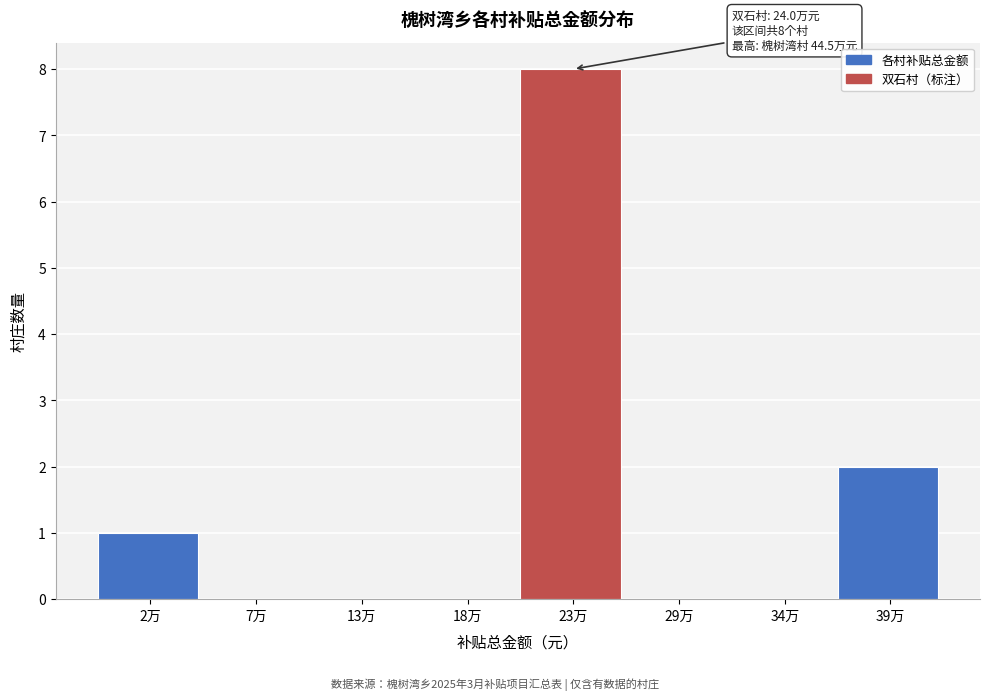

Reading left to right, list all the values displayed in this chart.

2万=1	7万=0	13万=0	18万=0	23万=8	29万=0	34万=0	39万=2